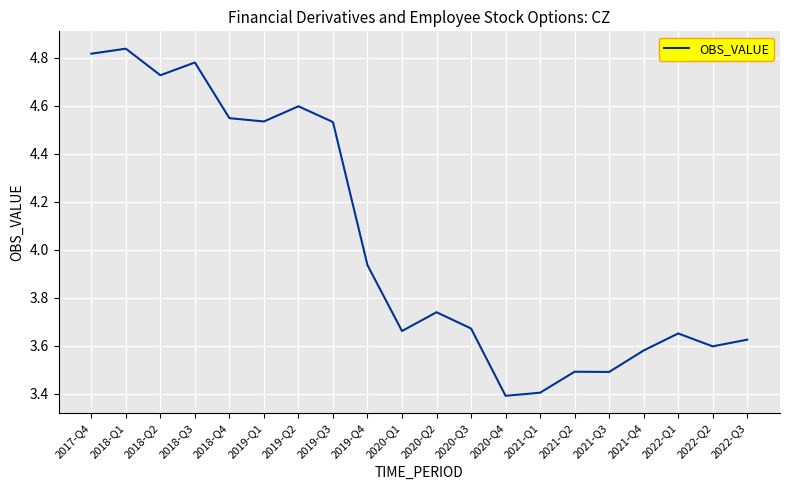

Where is the data nearest to the value 4?

2019-Q4